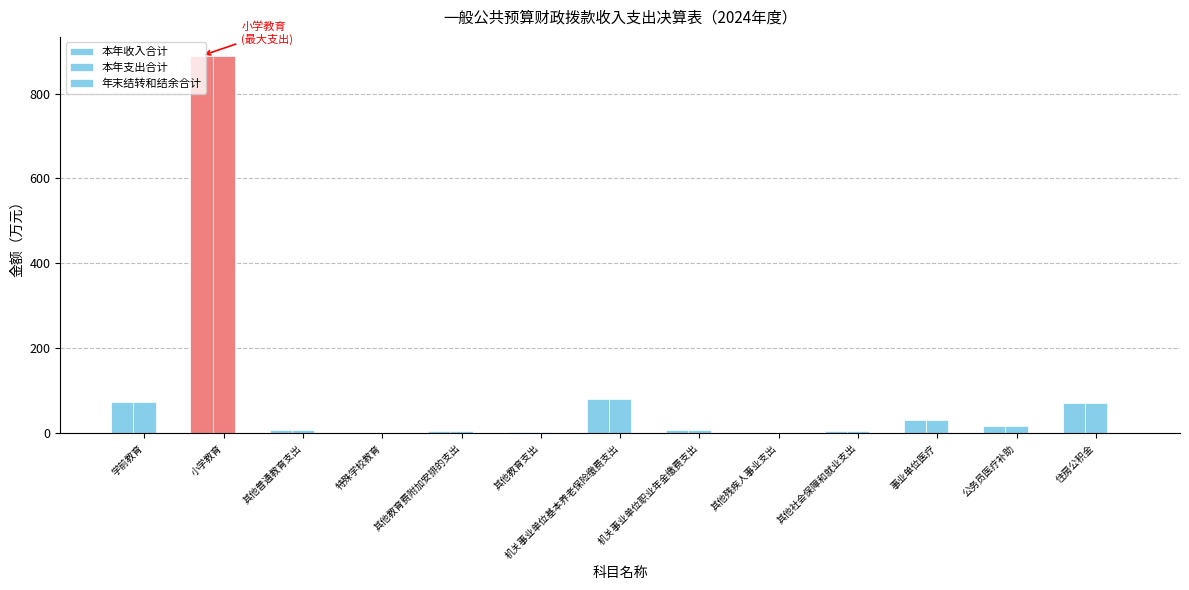

How many categories are shown in the chart?

13